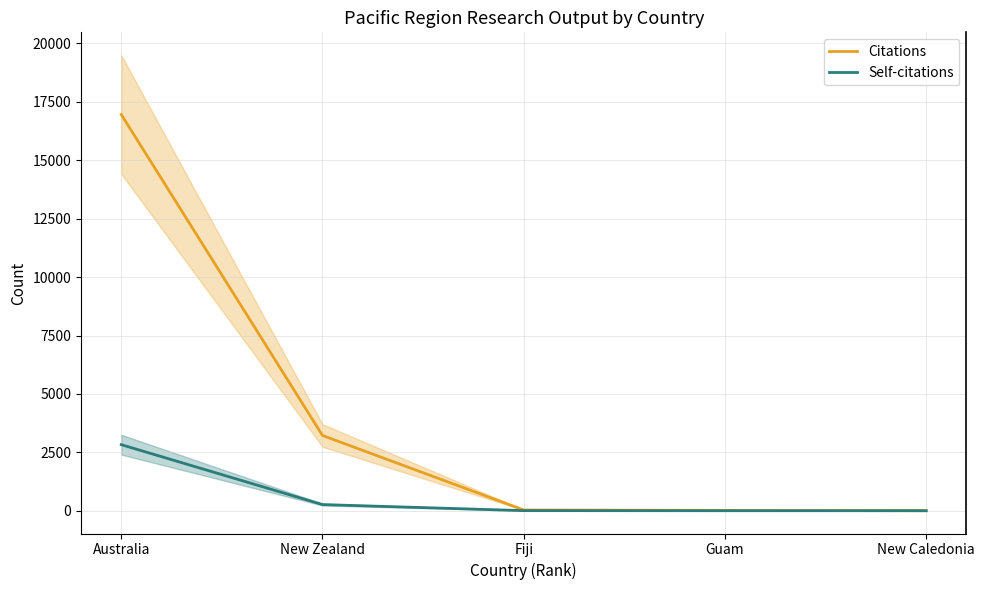

What is the label of the 3rd point from the left?

Fiji